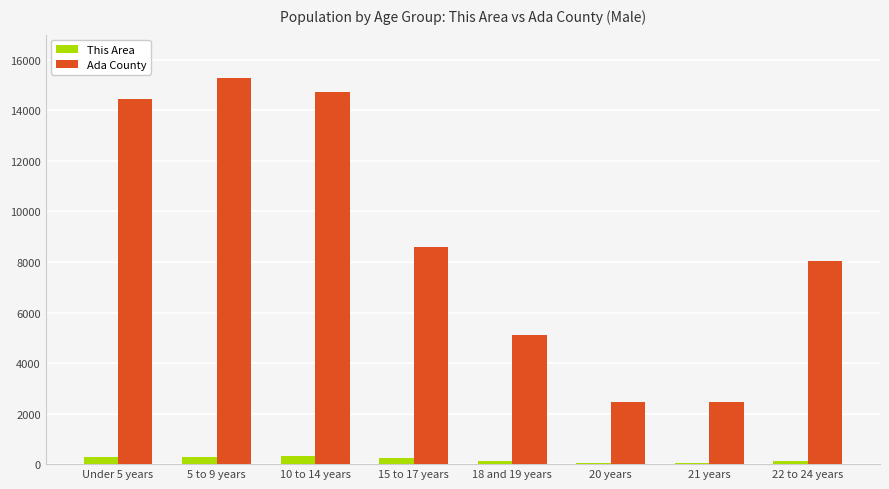

What is the label of the 4th bar from the left?

15 to 17 years